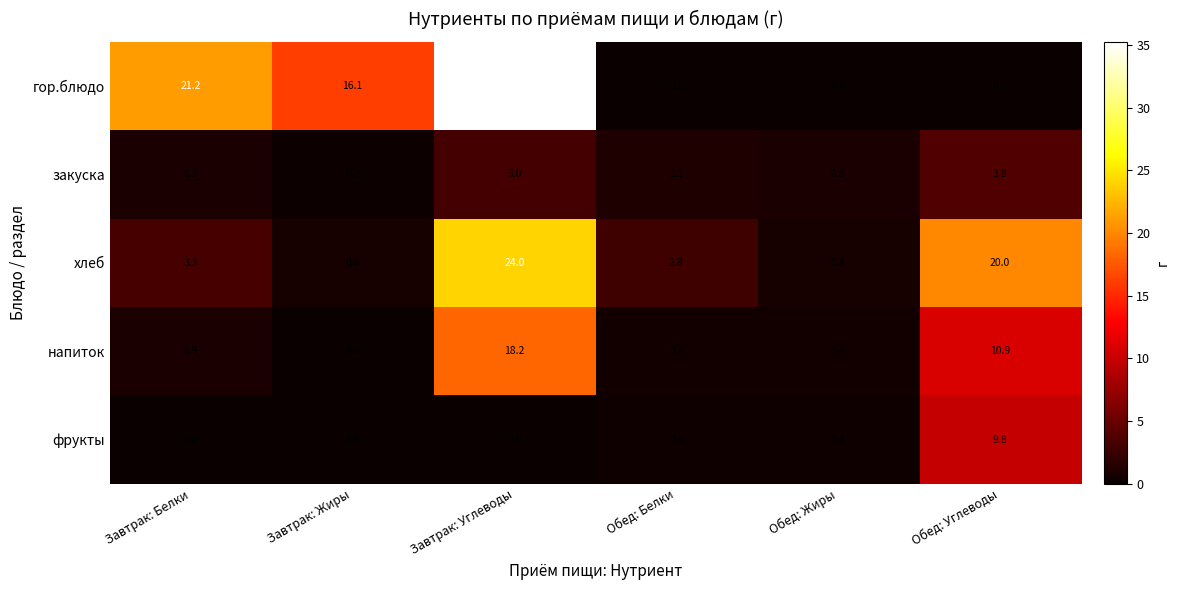

Reading left to right, list all the values displayed in this chart.

гор.блюдо: Завтрак: Белки=21.2	Завтрак: Жиры=16.1	Завтрак: Углеводы=35.2	Обед: Белки=0.0	Обед: Жиры=0.0	Обед: Углеводы=0.0
закуска: Завтрак: Белки=0.9	Завтрак: Жиры=0.2	Завтрак: Углеводы=3.0	Обед: Белки=1.1	Обед: Жиры=0.9	Обед: Углеводы=3.8
хлеб: Завтрак: Белки=3.3	Завтрак: Жиры=0.8	Завтрак: Углеводы=24.0	Обед: Белки=2.8	Обед: Жиры=0.8	Обед: Углеводы=20.0
напиток: Завтрак: Белки=0.9	Завтрак: Жиры=0.0	Завтрак: Углеводы=18.2	Обед: Белки=0.4	Обед: Жиры=0.4	Обед: Углеводы=10.9
фрукты: Завтрак: Белки=0.0	Завтрак: Жиры=0.0	Завтрак: Углеводы=0.0	Обед: Белки=0.4	Обед: Жиры=0.4	Обед: Углеводы=9.8